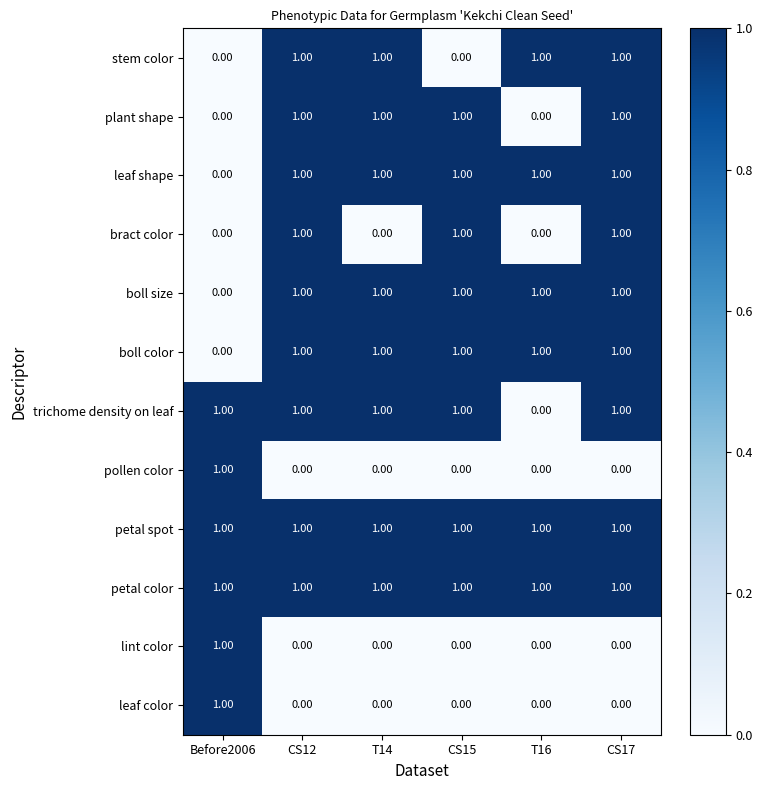

What is the total value across all series at CS15?

8